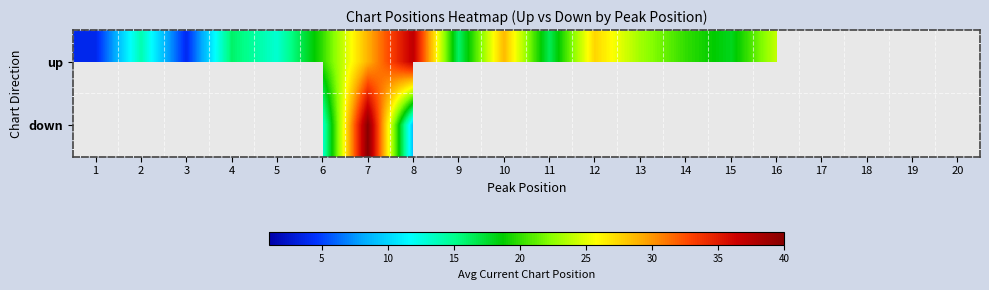

Read the up value at 16.

24.0